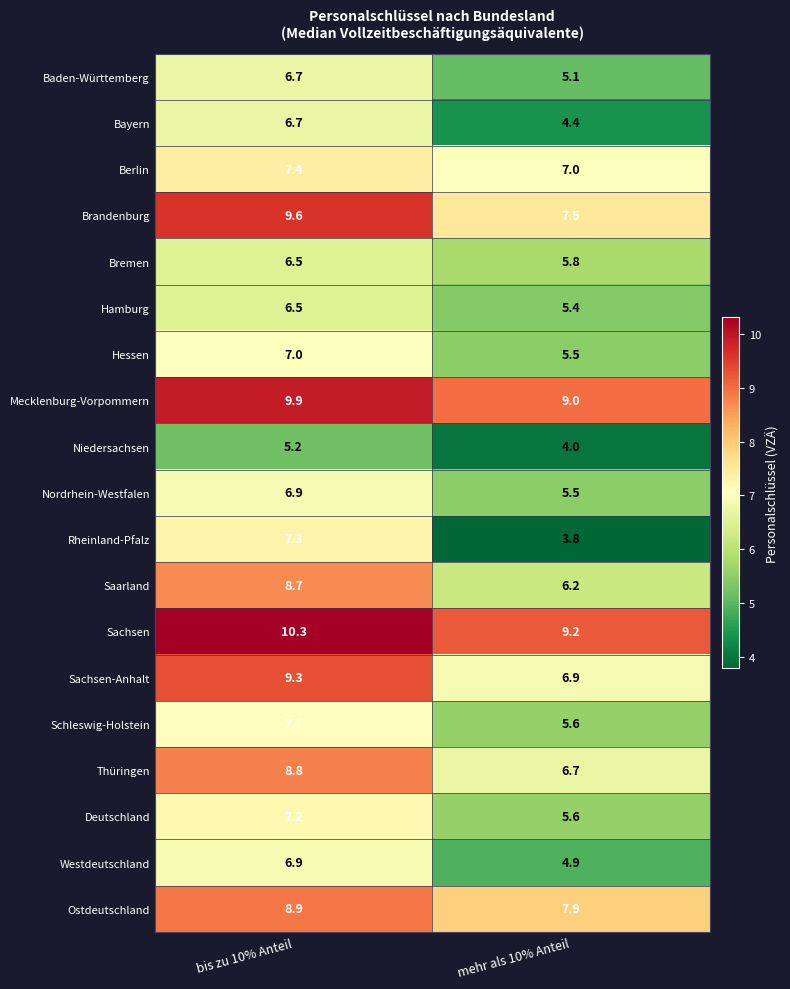

What is the average value of the Thüringen series?

7.8